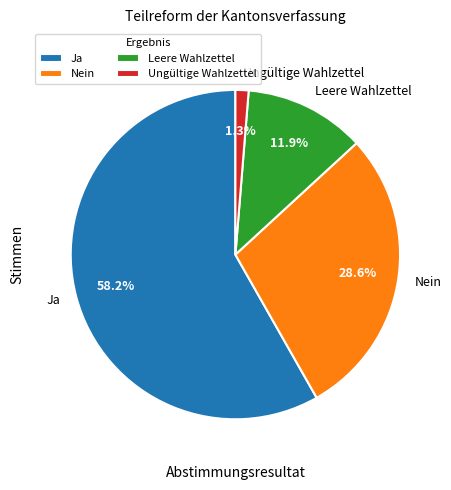

How many slices are in this pie chart?

4